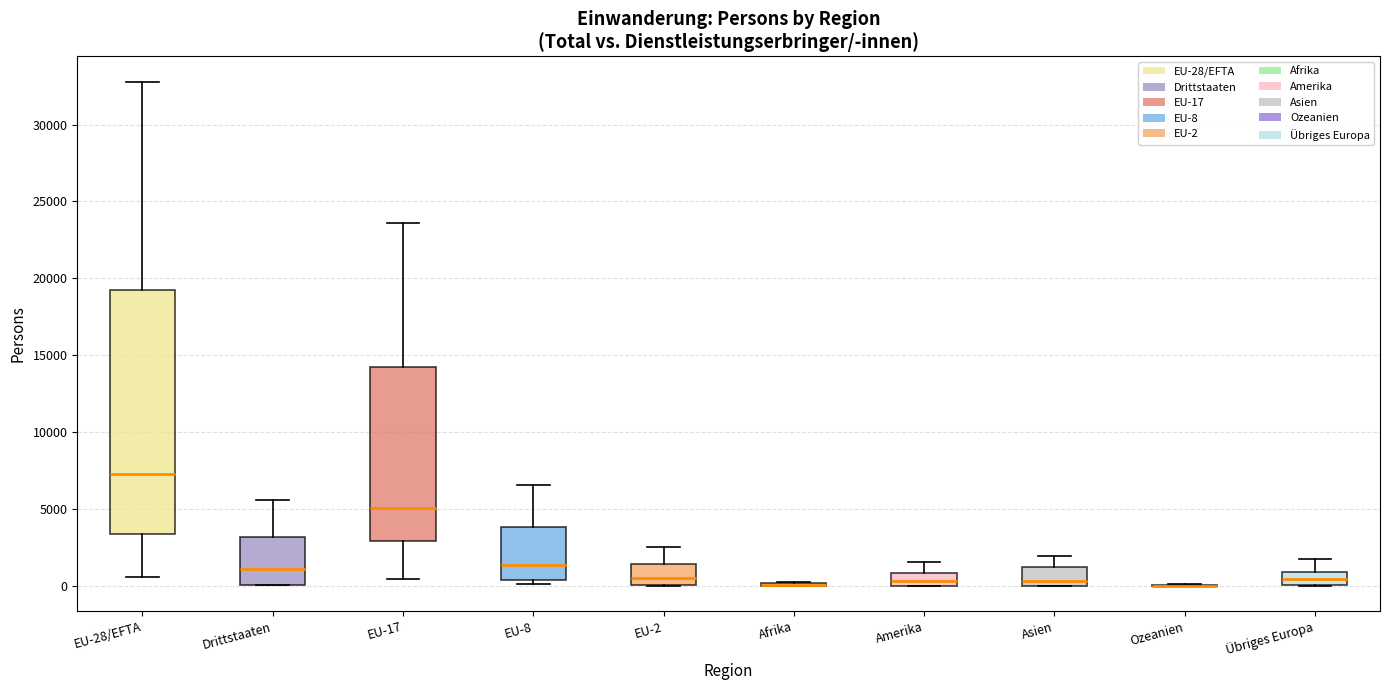

Reading left to right, transcribe this box plot: for each box, give where its median line is, the range the box spans, and where its two whiskers end, as read against the y-axis. The values are not printed on the chart, so give them approximately, as read against the axis.

EU-28/EFTA: median 7500, box 3500 to 19000, whiskers 500 to 33000
Drittstaaten: median 1000, box 0 to 3000, whiskers 0 to 5500
EU-17: median 5000, box 3000 to 14000, whiskers 500 to 23500
EU-8: median 1500, box 500 to 4000, whiskers 0 to 6500
EU-2: median 500, box 0 to 1500, whiskers 0 to 2500
Afrika: box collapsed to a line at 0, whiskers 0 to 500
Amerika: median 500, box 0 to 1000, whiskers 0 to 1500
Asien: median 500, box 0 to 1000, whiskers 0 to 2000
Ozeanien: box collapsed to a line at 0, whiskers 0 to 0
Übriges Europa: median 500, box 0 to 1000, whiskers 0 to 1500